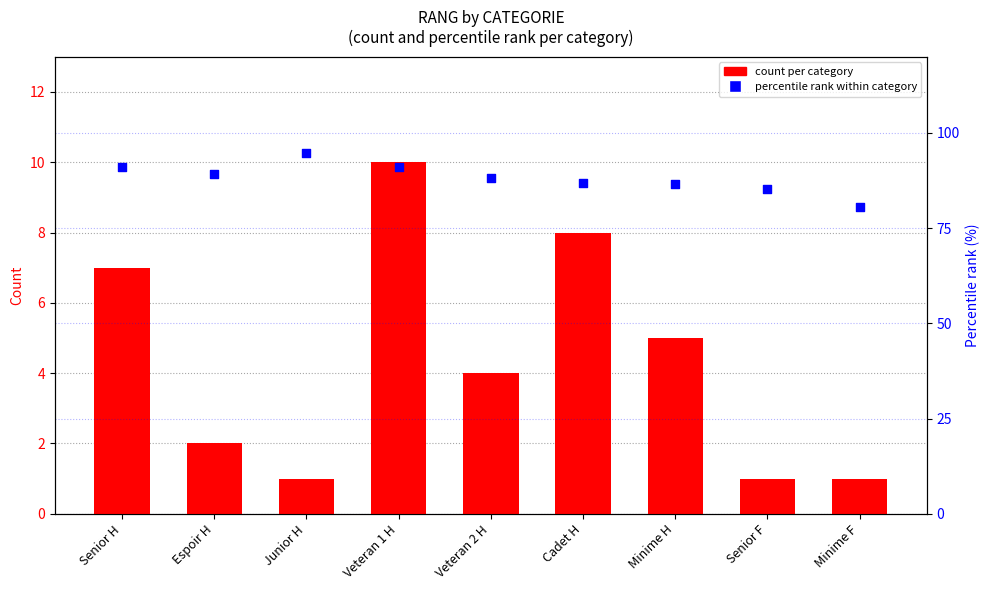

What is the total value across all series at Junior H?

95.7